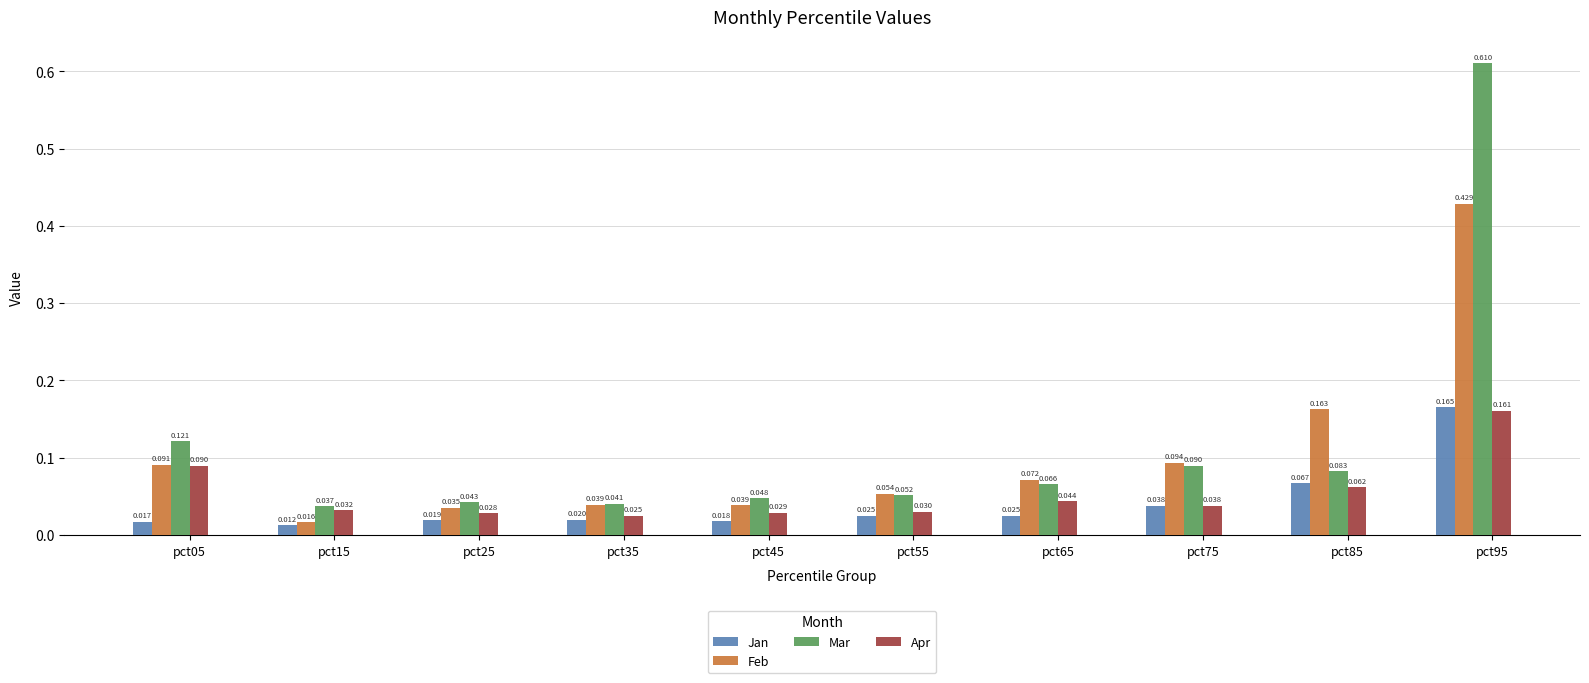

At how many categories does at least one series exceed 0?

10